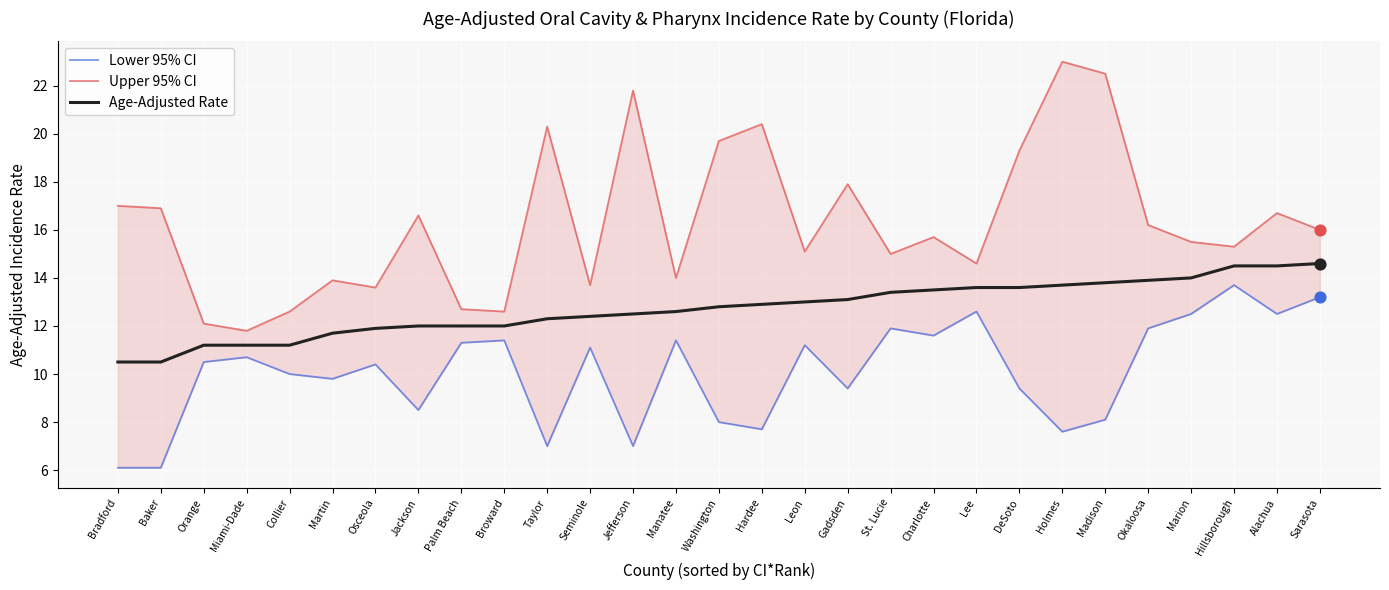

At which category is the sum across all series the highest?

Madison